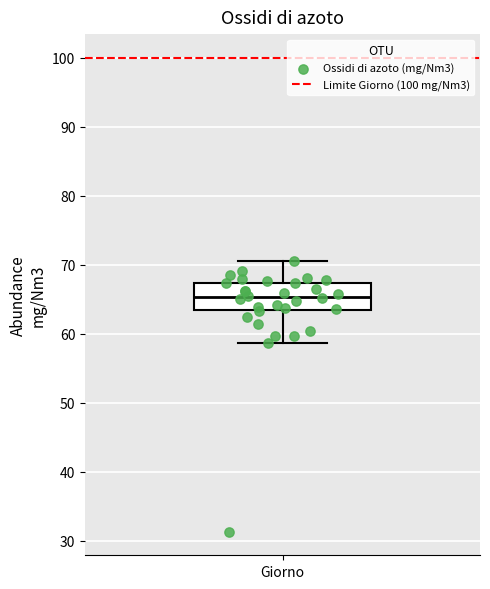

Where does the lower whisker of the box for Giorno end on the y-axis? The values are not printed on the chart, so give them approximately, as read against the axis.

59